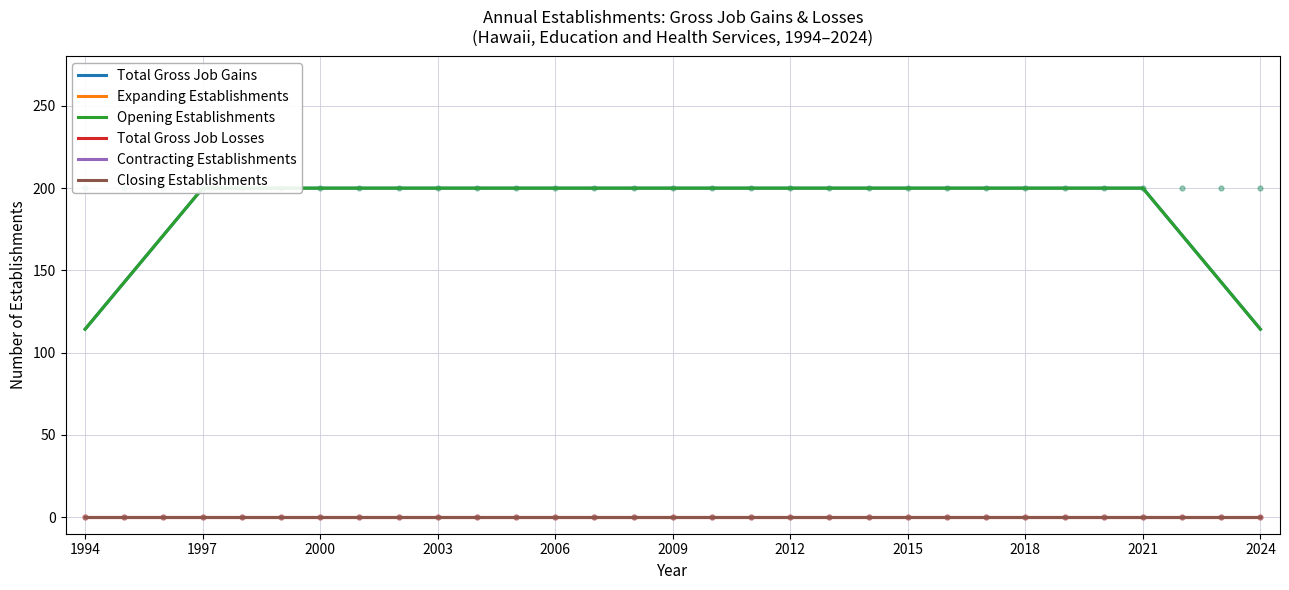

At how many categories does at least one series exceed 79?

31